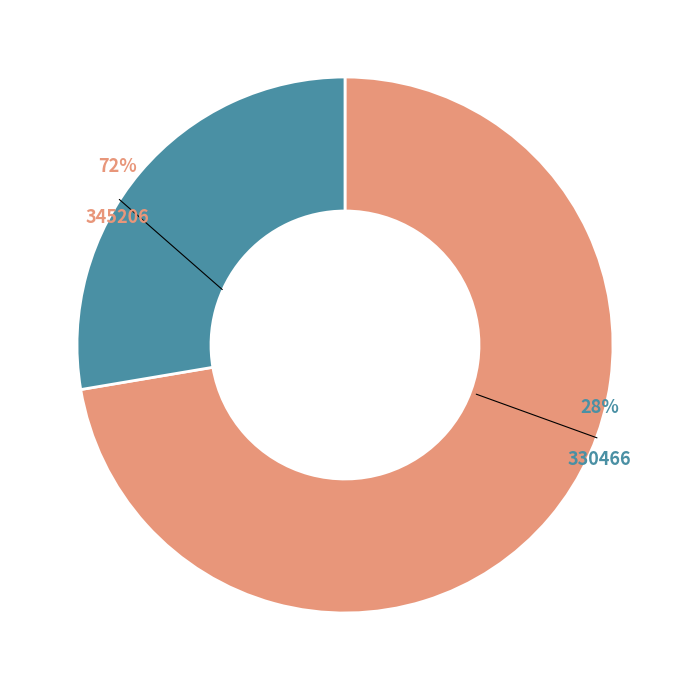

What is the total percentage of 330466 and 345206?

100.0%